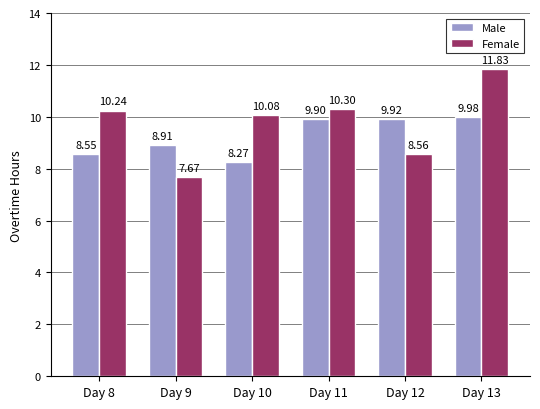

What are all the series names shown in the legend?

Male, Female